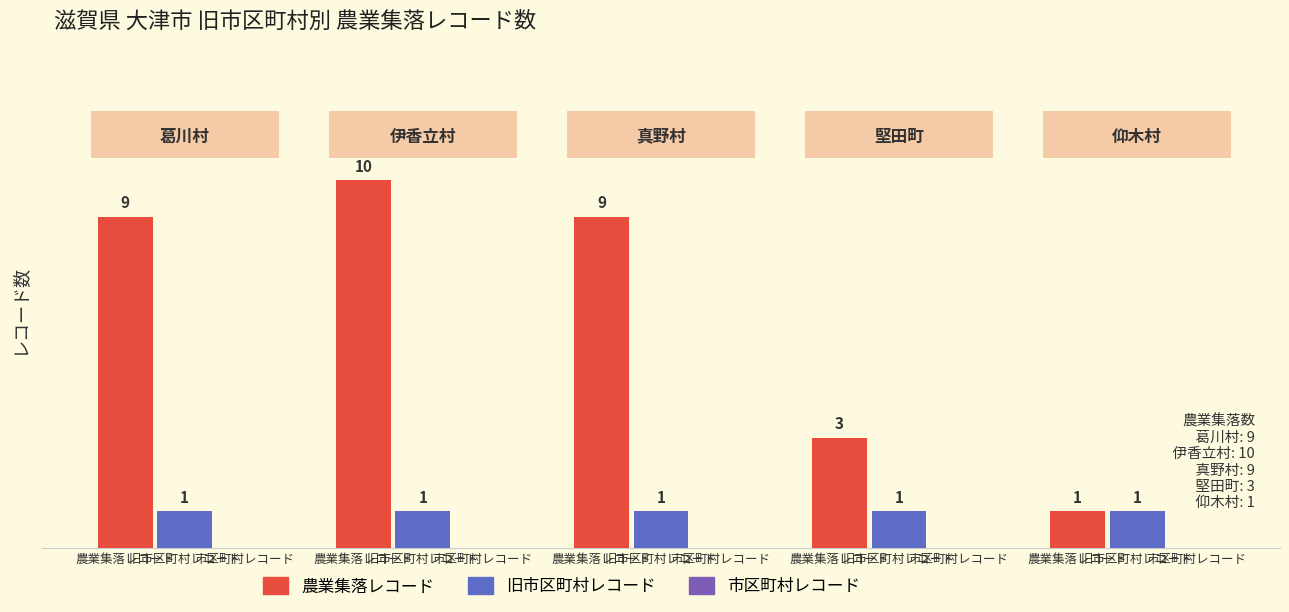

How many bars are there in total?

10